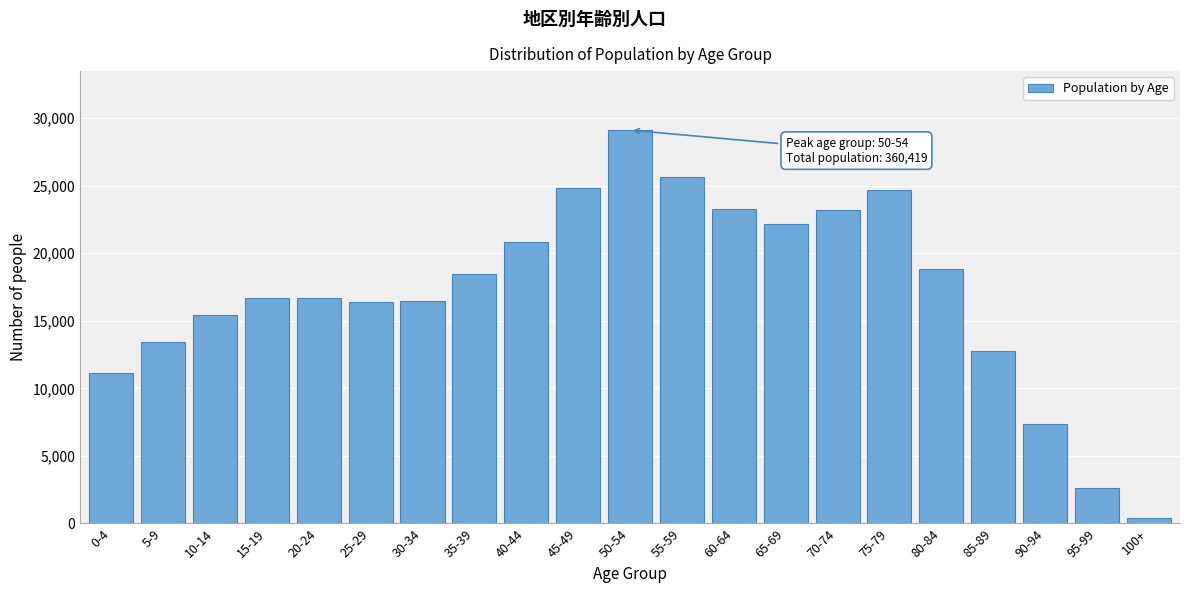

What is the label of the 4th bar from the left?

15-19